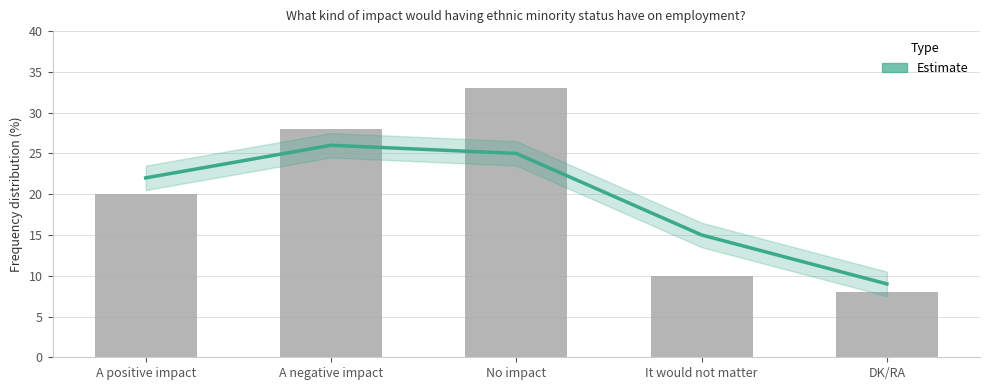

How many series are shown in this chart?

2